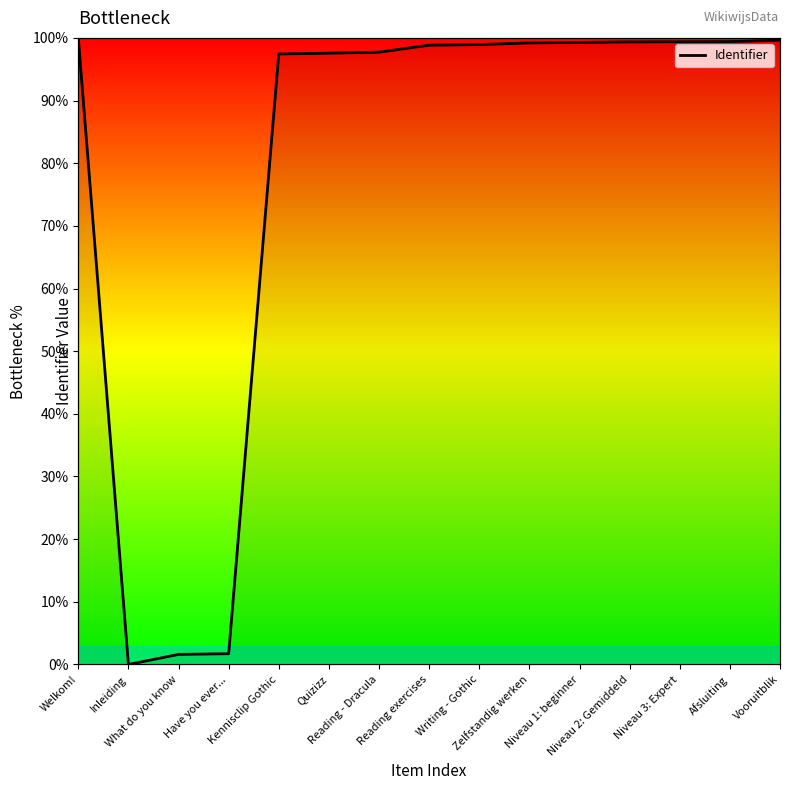

Rank the categories by value from lowest to highest.

Inleiding, What do you know, Have you ever..., Kennisclip Gothic, Quizizz, Reading - Dracula, Reading exercises, Writing - Gothic, Zelfstandig werken, Niveau 1: beginner, Niveau 2: Gemiddeld, Niveau 3: Expert, Afsluiting, Vooruitblik, Welkom!